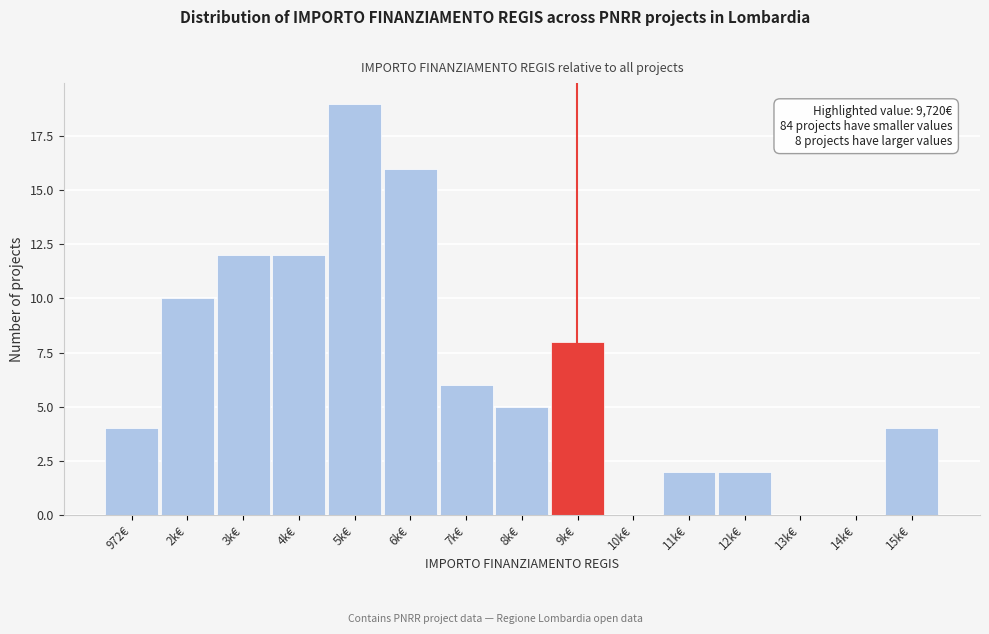

Reading right to left, what are all the values shown in this chart?

15k€=4	14k€=0	13k€=0	12k€=2	11k€=2	10k€=0	9k€=8	8k€=5	7k€=6	6k€=16	5k€=19	4k€=12	3k€=12	2k€=10	972€=4